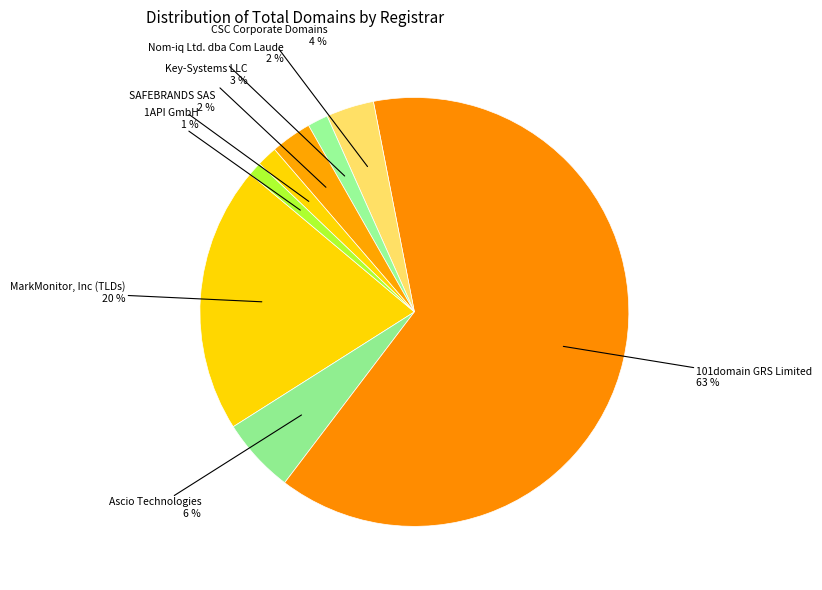

Which category accounts for the majority?

101domain GRS Limited